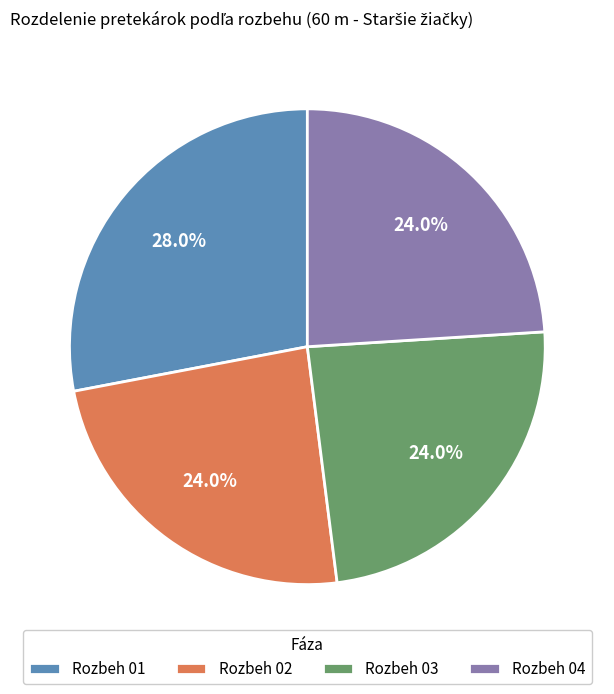

Which category has the biggest portion of the pie?

Rozbeh 01